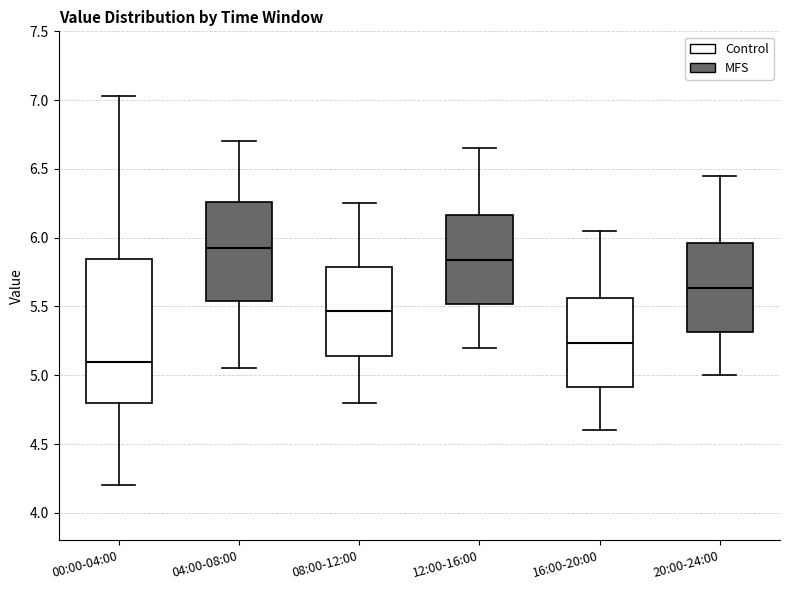

Where is the lower edge of the box for 12:00-16:00 on the y-axis? The values are not printed on the chart, so give them approximately, as read against the axis.

5.50